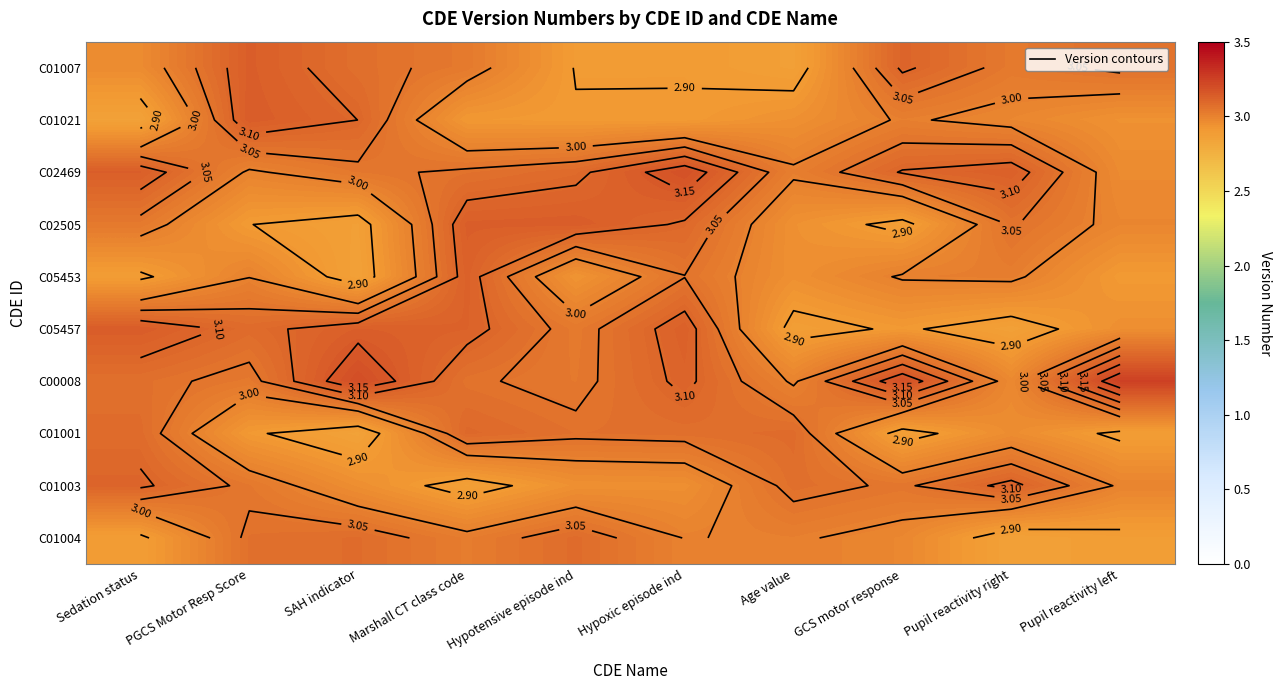

List the labels in order of C05457 value, smallest first.

Pupil reactivity right, Age value, GCS motor response, Pupil reactivity left, Hypotensive episode ind, PGCS Motor Resp Score, Marshall CT class code, Hypoxic episode ind, SAH indicator, Sedation status